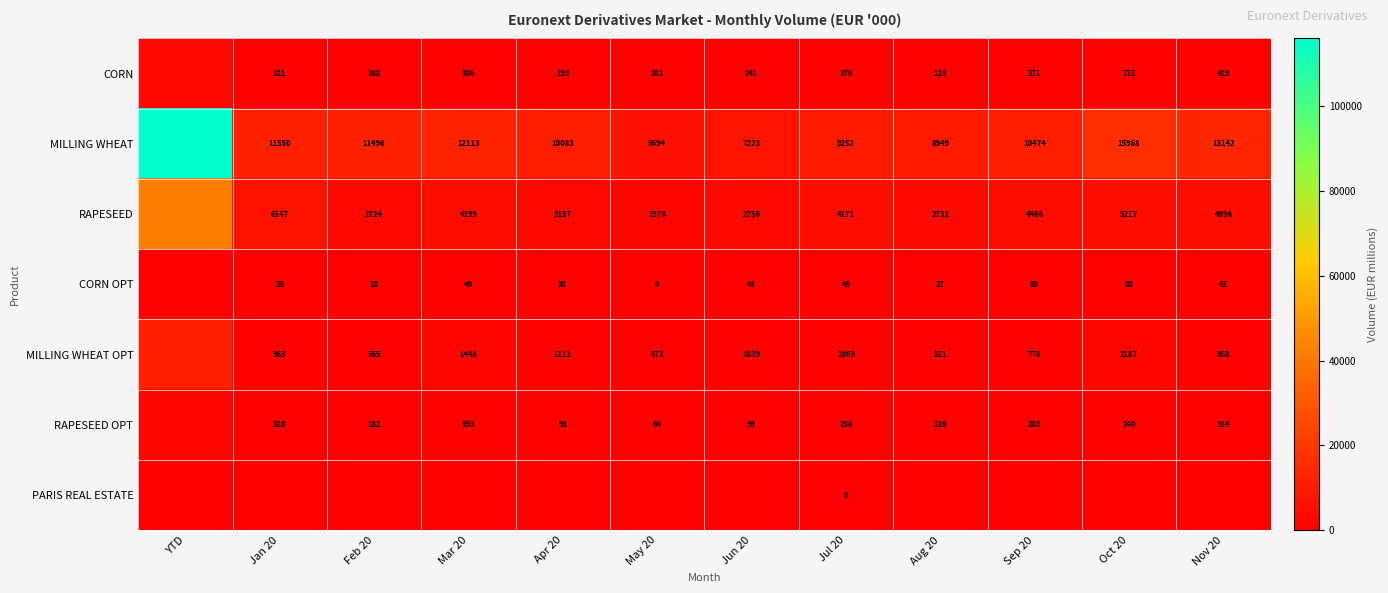

What is the difference between the RAPESEED values at Apr 20 and YTD?

38084.7